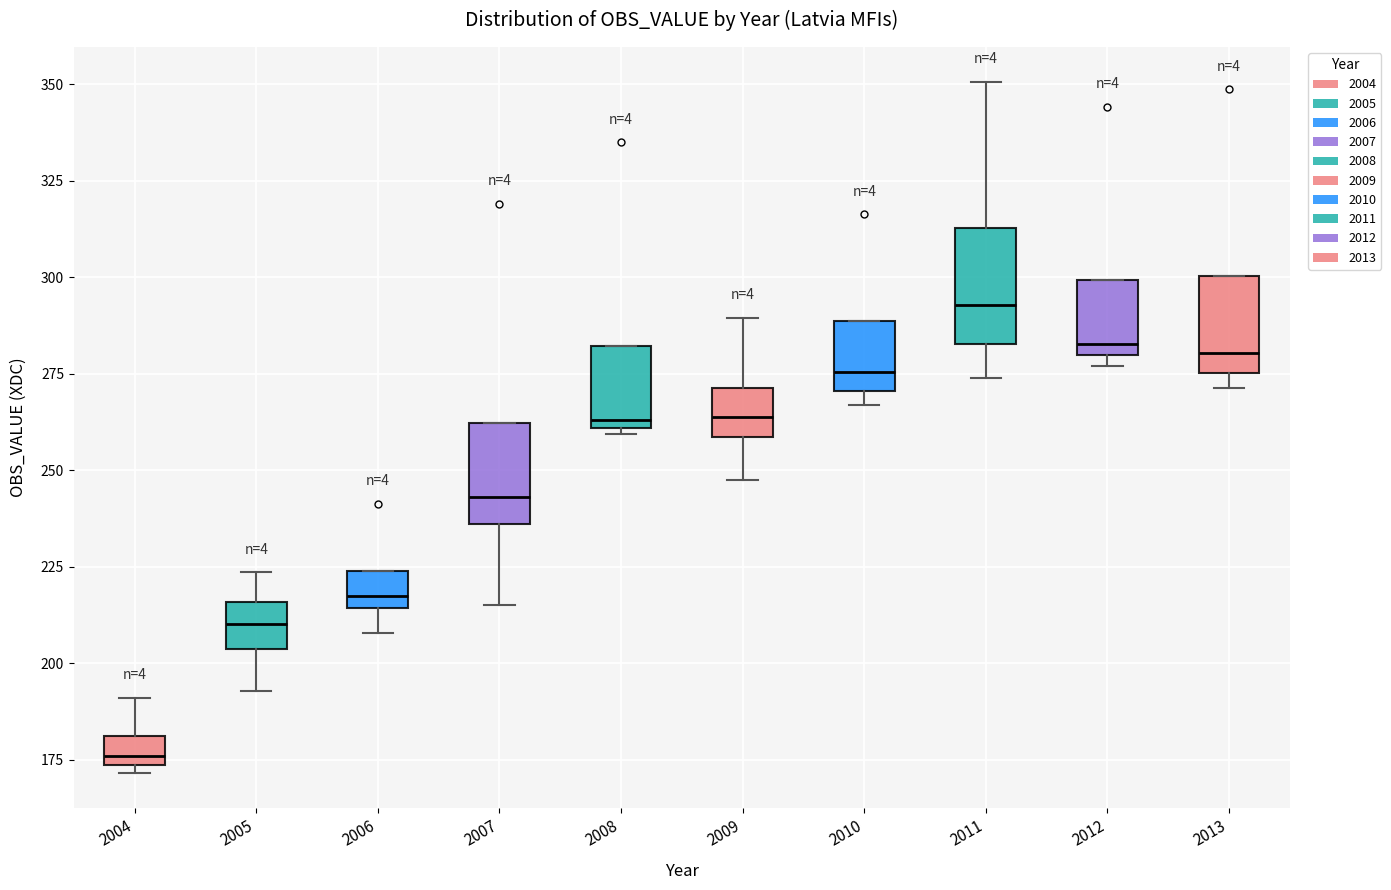

Which box's median line is the lowest?

2004